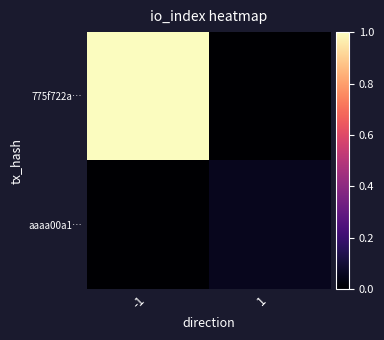

How many data points does each series have?

2